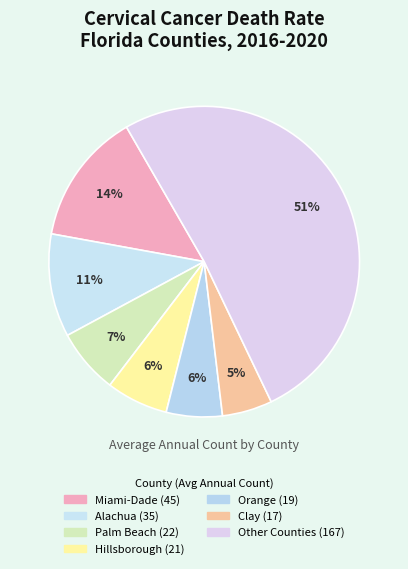

Count the number of slices in the pie.

7